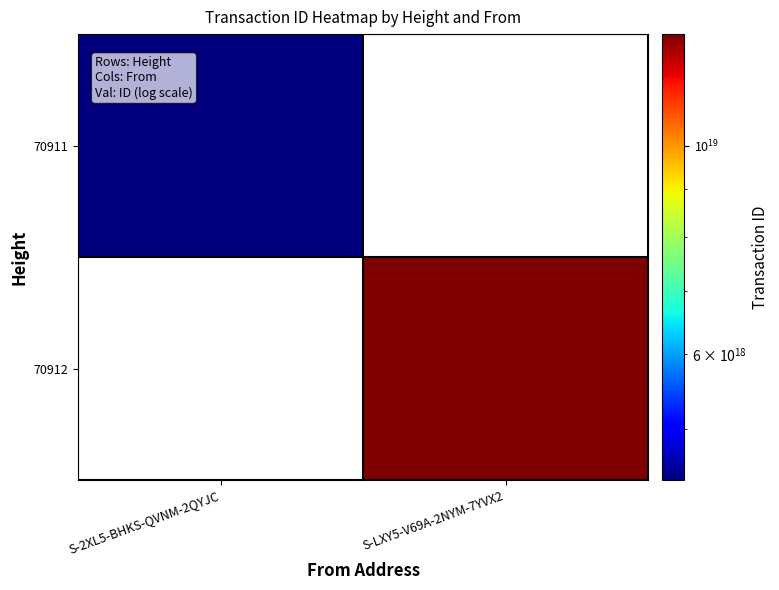

List the series in order of their peak value, lowest first.

70911, 70912